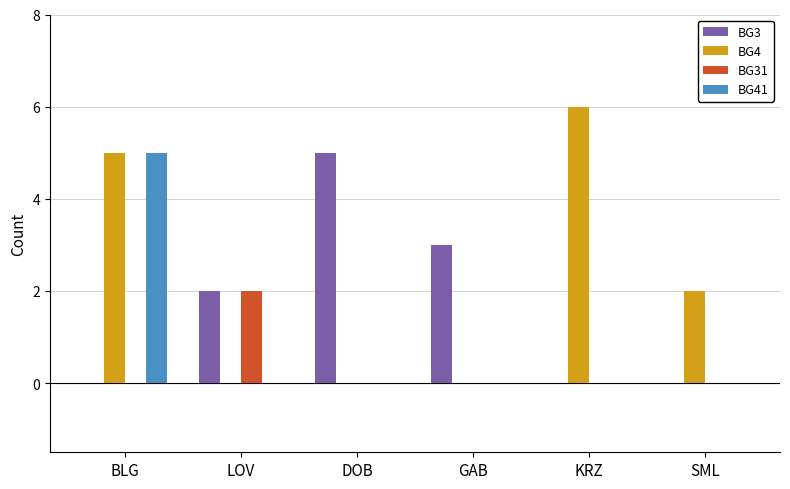

Reading left to right, extract all data points from this chart.

BG3: 0	2	5	3	0	0
BG4: 5	0	0	0	6	2
BG31: 0	2	0	0	0	0
BG41: 5	0	0	0	0	0